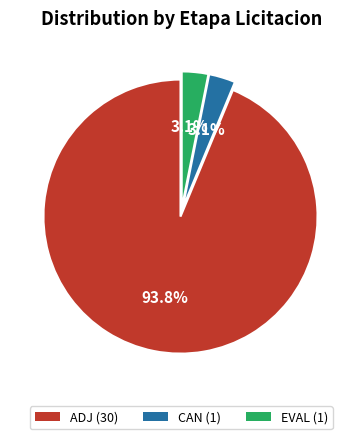

Combined, what portion of the pie is EVAL (1) and ADJ (30)?

96.9%